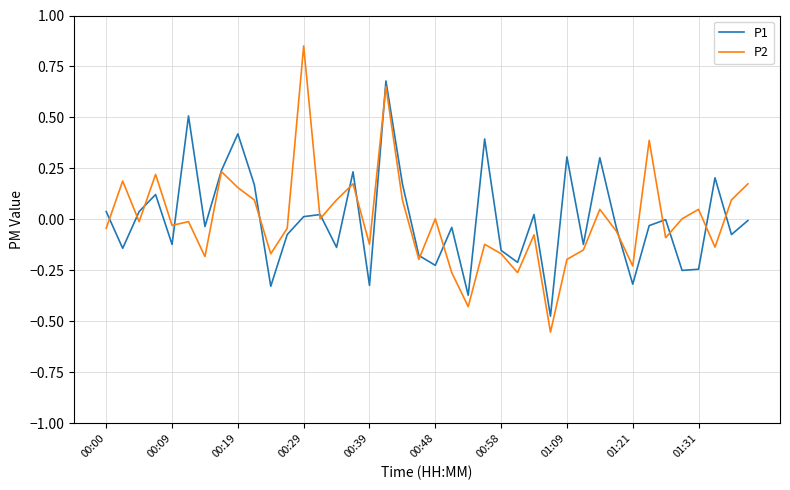

How many lines are shown in the chart?

2